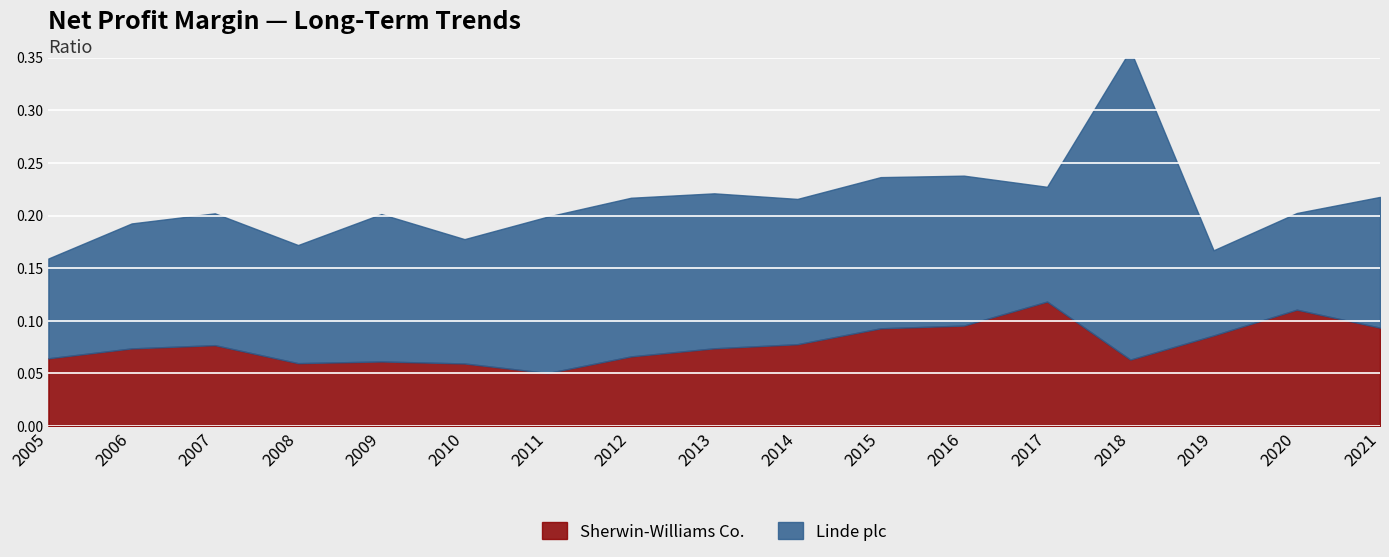

How many Sherwin-Williams Co. values are between 0 and 1?

17